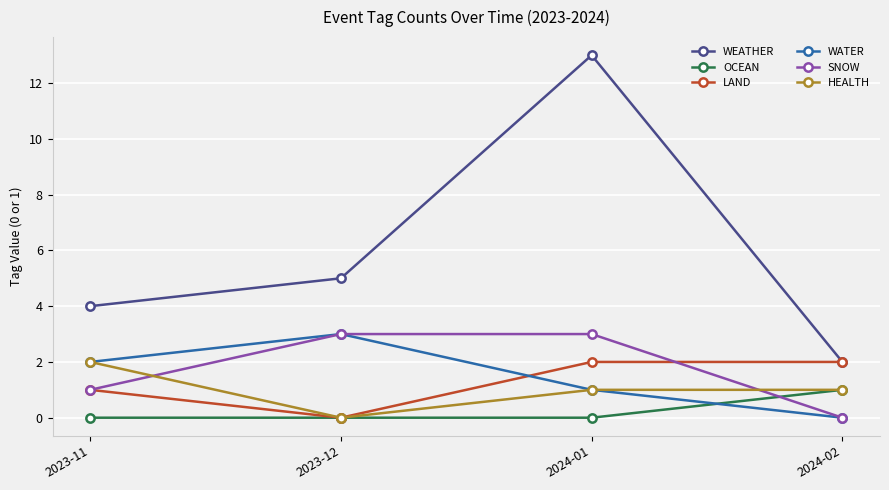

How many positive values does the HEALTH series have?

3